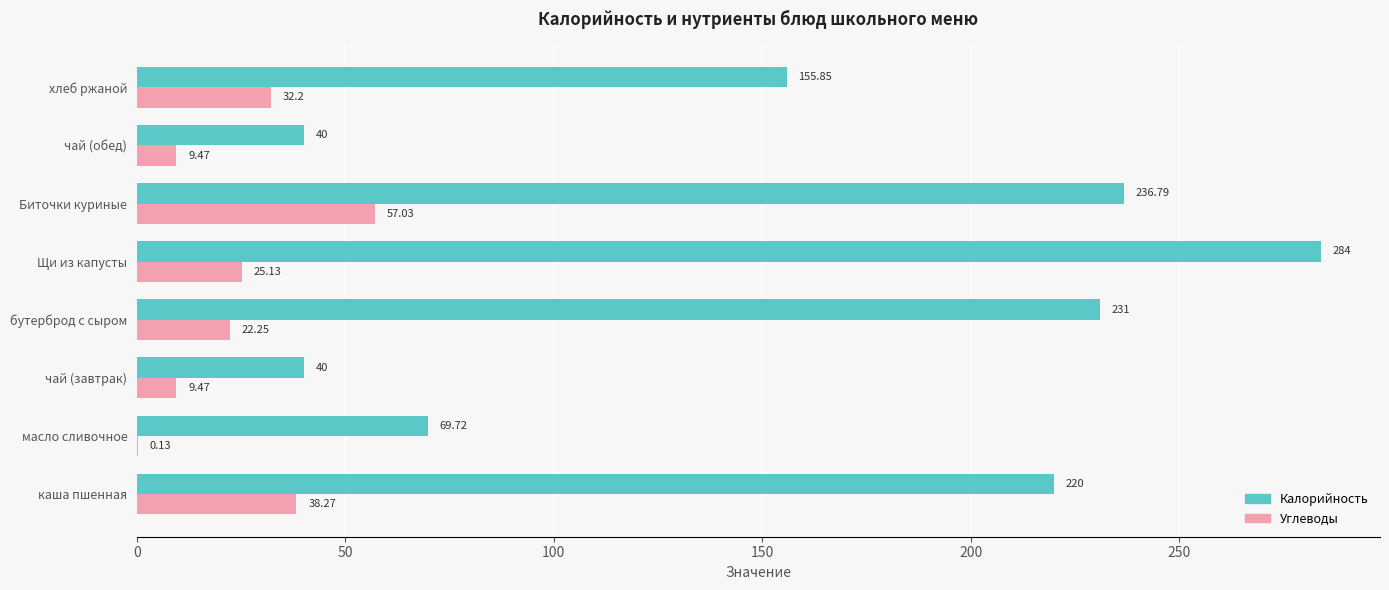

Between Щи из капусты and чай (обед), which series saw the biggest shift?

Калорийность